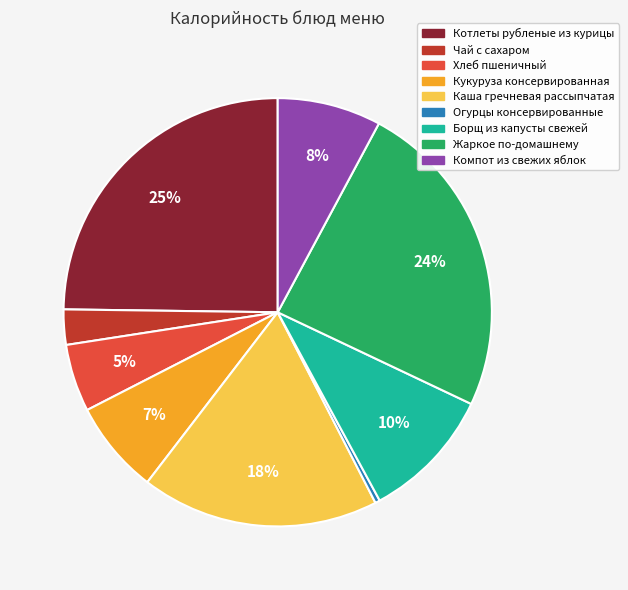

The Кукуруза консервированная slice represents 1% of the pie. True or false?

False